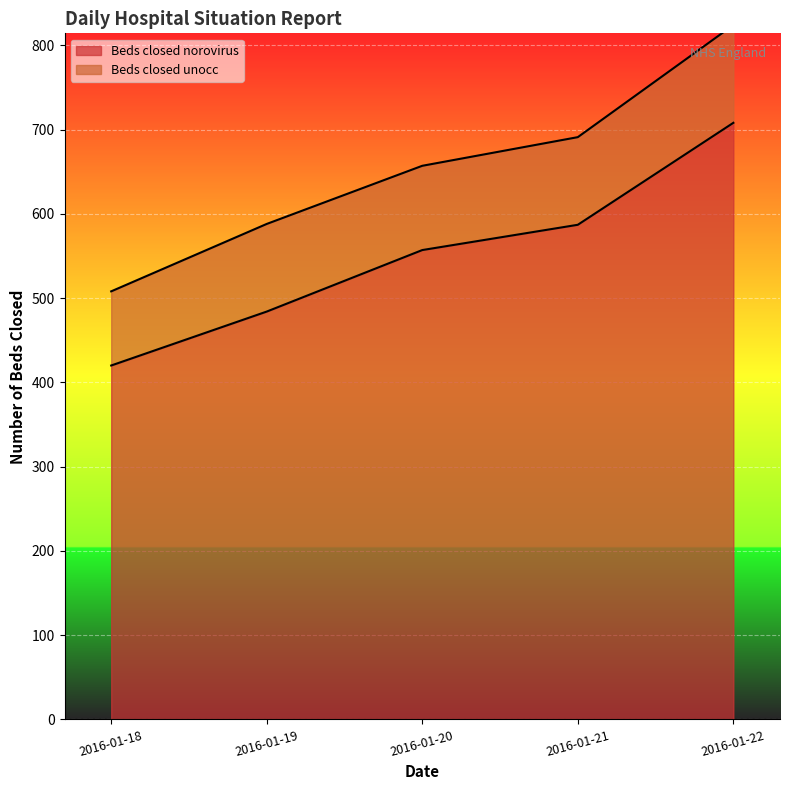

The value at 2016-01-20 is 557. True or false?

True